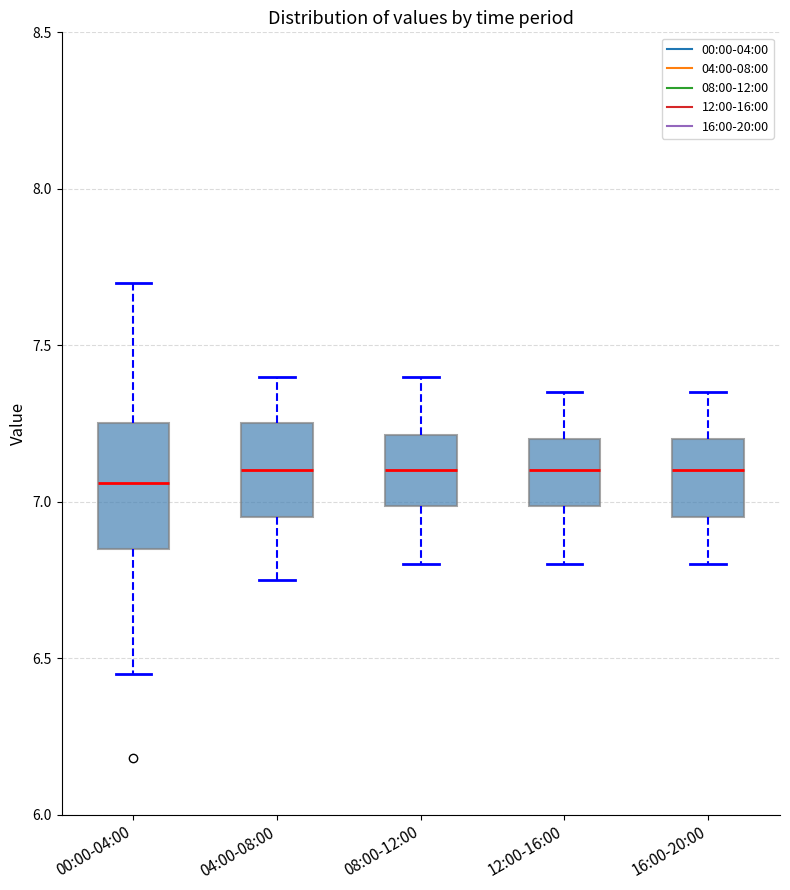

Reading left to right, transcribe this box plot: for each box, give where its median line is, the range the box spans, and where its two whiskers end, as read against the y-axis. The values are not printed on the chart, so give them approximately, as read against the axis.

00:00-04:00: median 7.05, box 6.85 to 7.25, whiskers 6.45 to 7.70
04:00-08:00: median 7.10, box 6.95 to 7.25, whiskers 6.75 to 7.40
08:00-12:00: median 7.10, box 7.00 to 7.20, whiskers 6.80 to 7.40
12:00-16:00: median 7.10, box 7.00 to 7.20, whiskers 6.80 to 7.35
16:00-20:00: median 7.10, box 6.95 to 7.20, whiskers 6.80 to 7.35